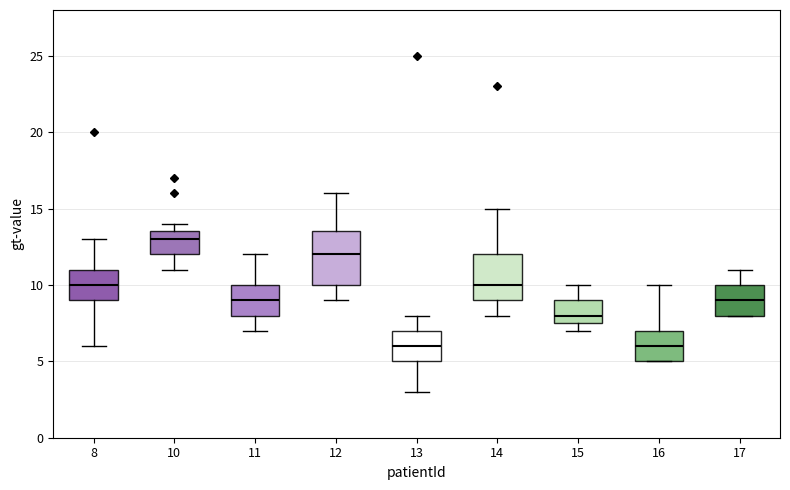

Which box has the highest median line?

10